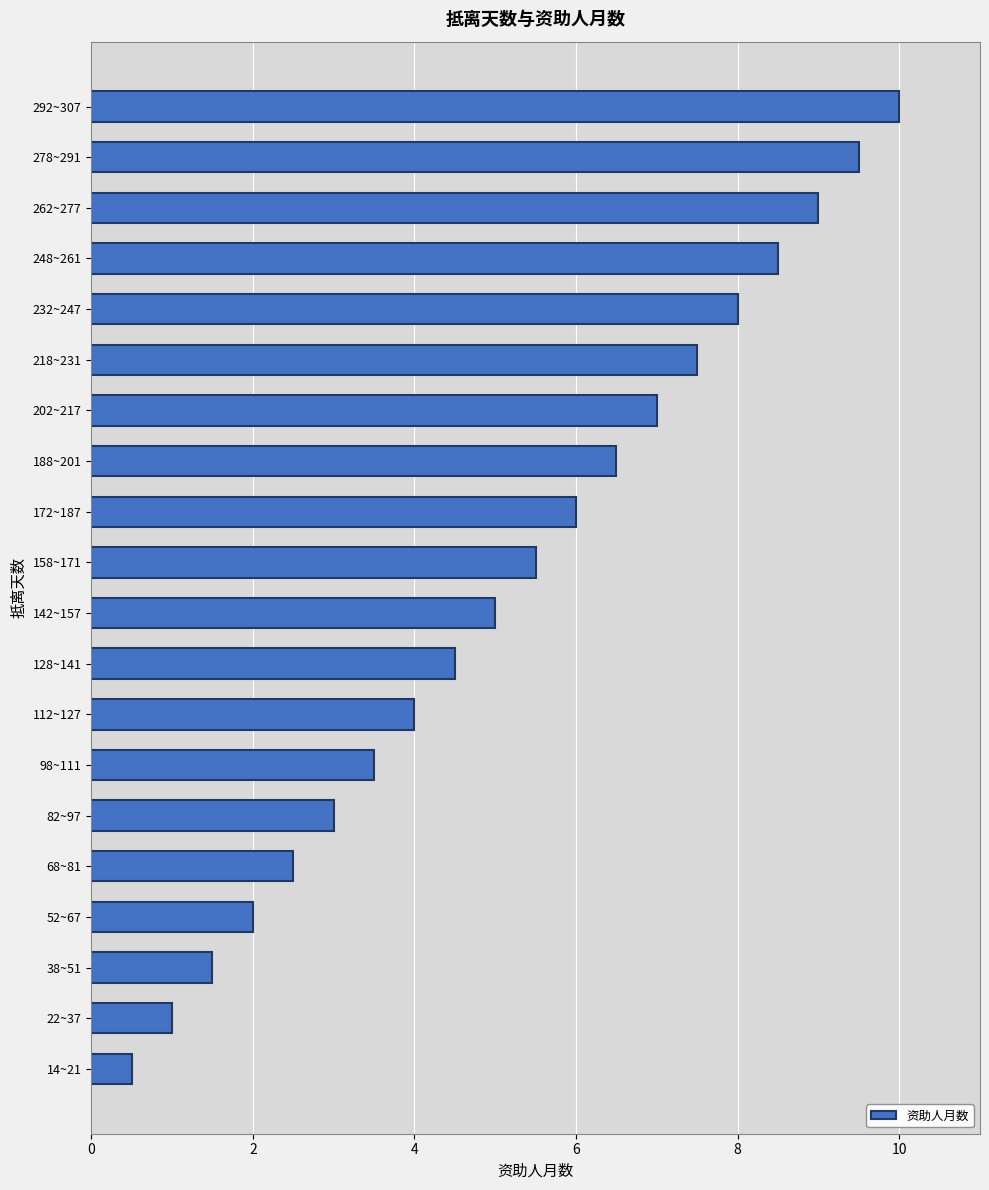

What is the change in value from 82~97 to 292~307?

+7.0